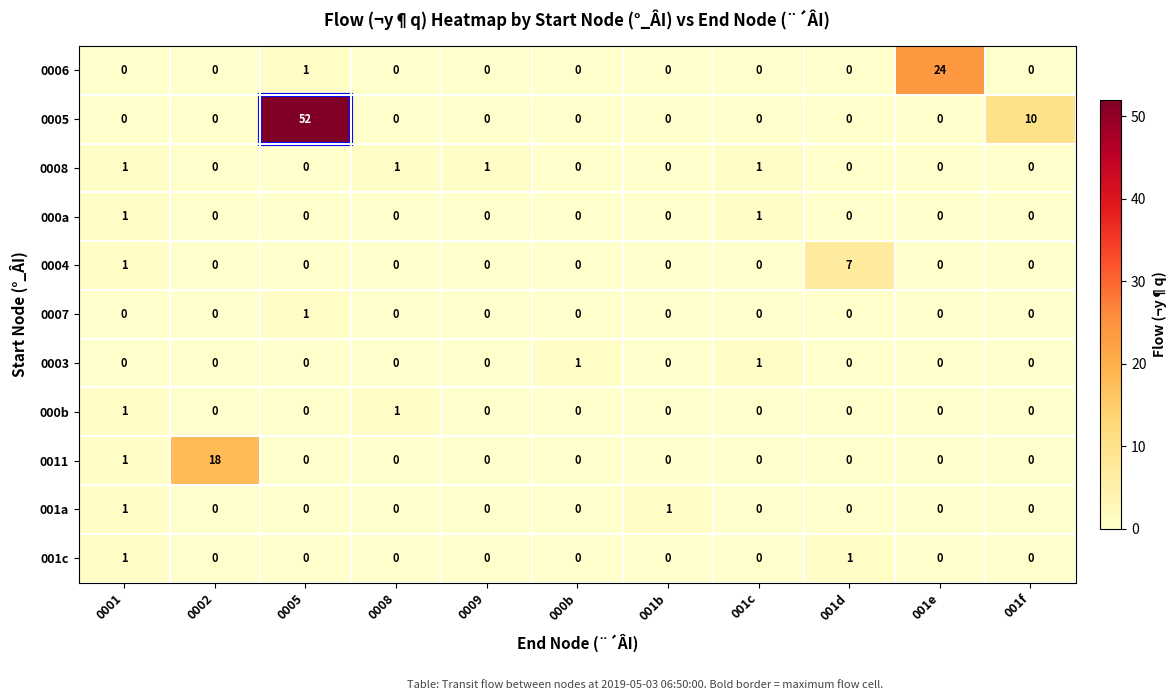

What is the spread (max minus min) of values at 001f?

10